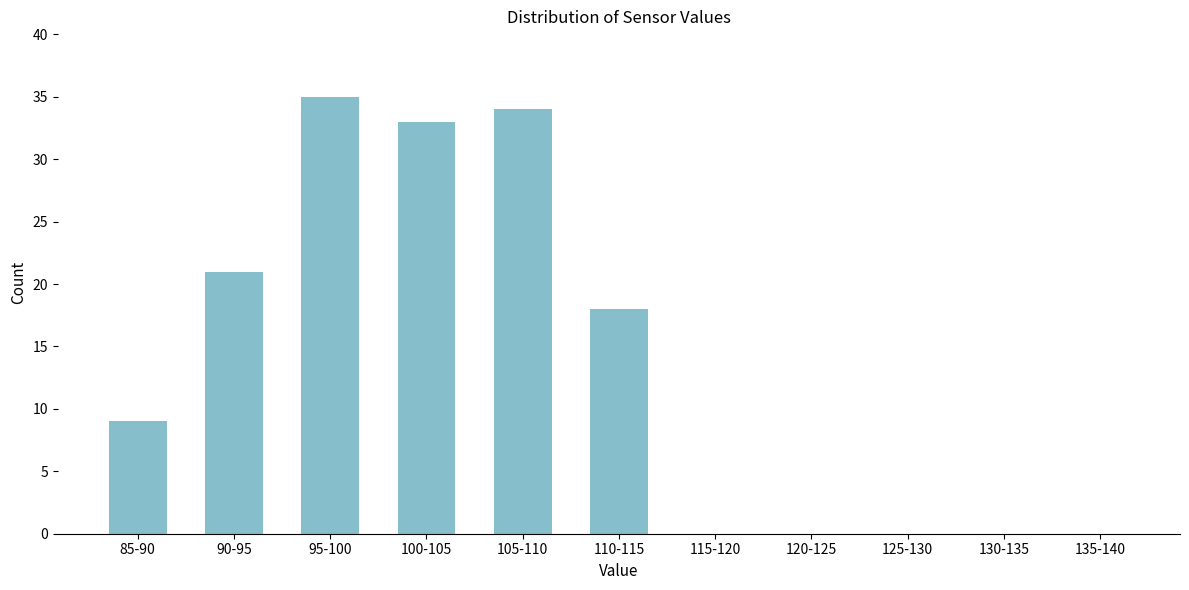

Reading right to left, extract all data points from this chart.

135-140=0	130-135=0	125-130=0	120-125=0	115-120=0	110-115=18	105-110=34	100-105=33	95-100=35	90-95=21	85-90=9